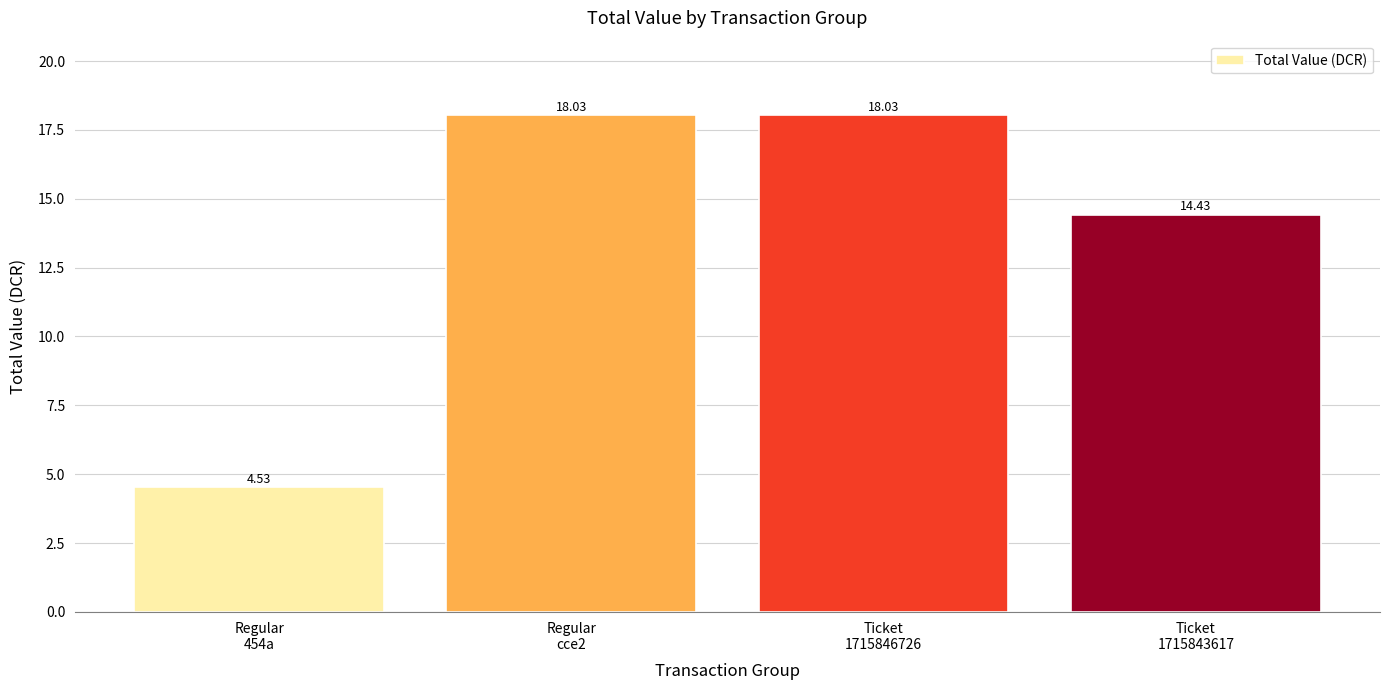

Does the chart contain stacked bars?

No